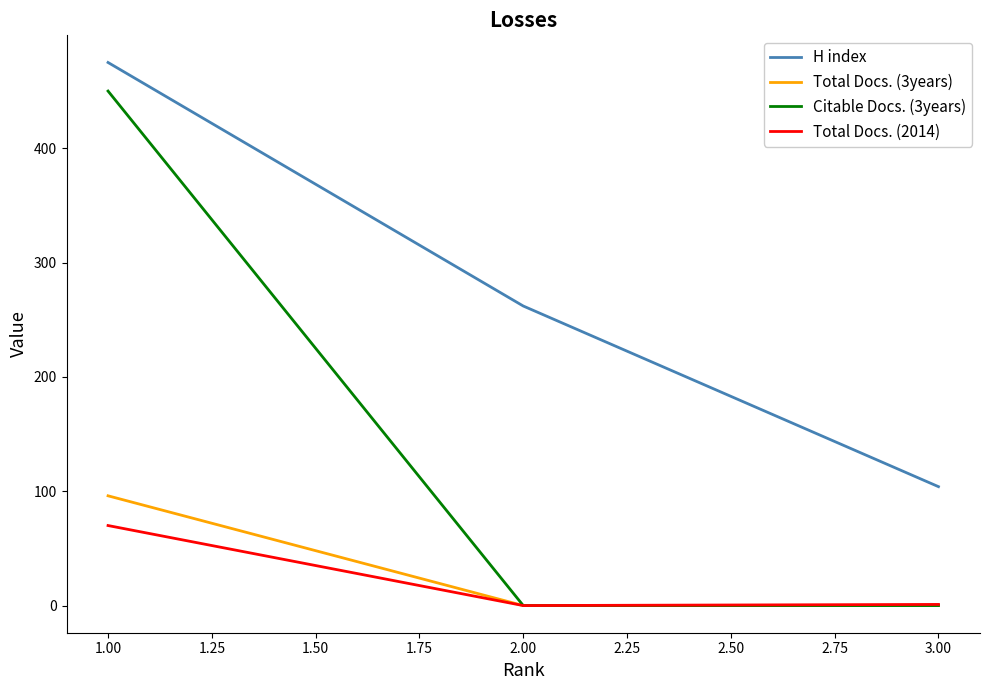

What is the difference between the maximum and minimum values in the H index series?

371